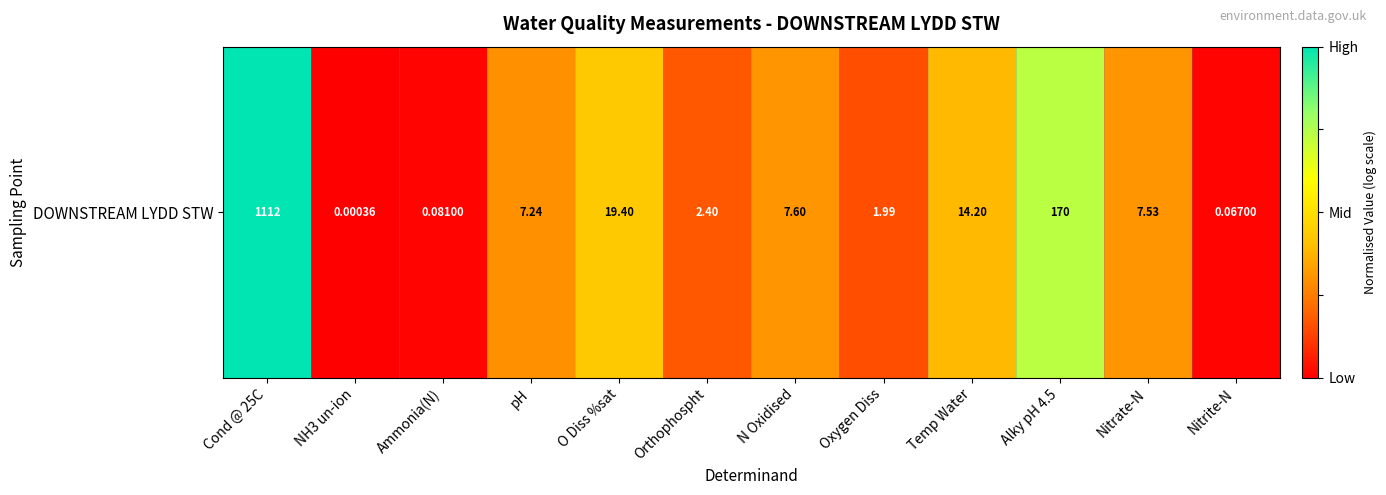

At which category does the chart reach its peak across all series?

Cond @ 25C